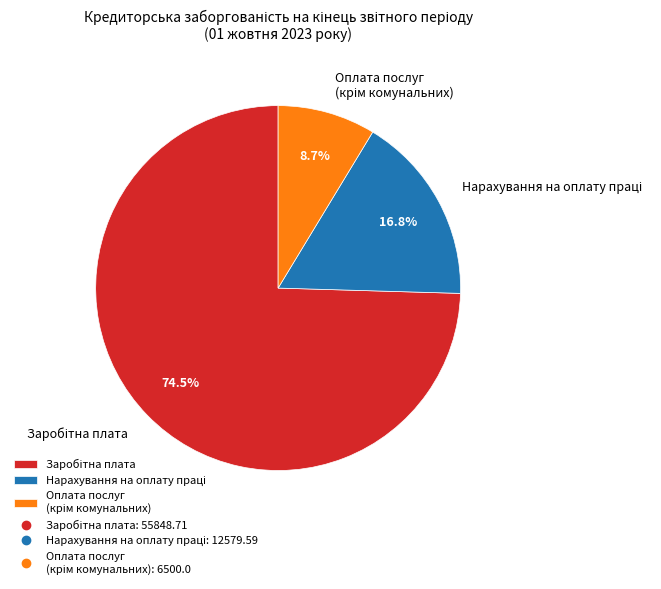

Is there any slice that represents more than half of the pie?

Yes